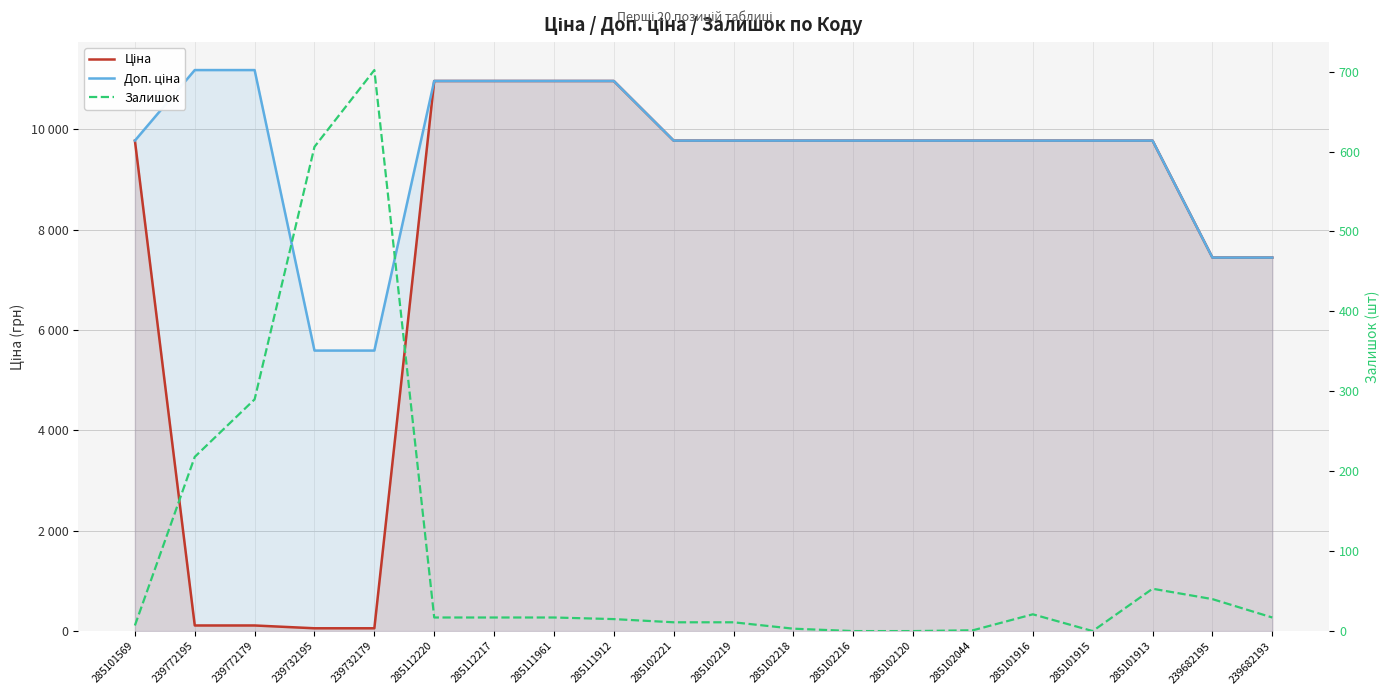

How many values in the Доп. ціна series are below 9775?

4